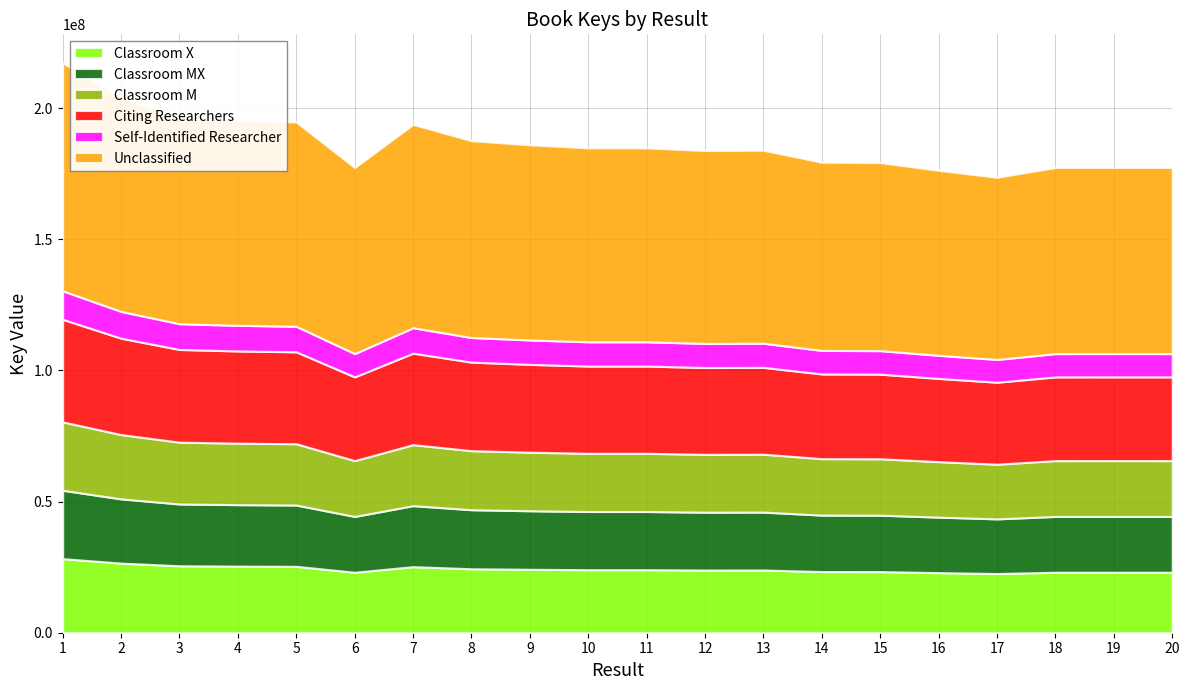

What is the sum of the values at 13 and 16?

360273307